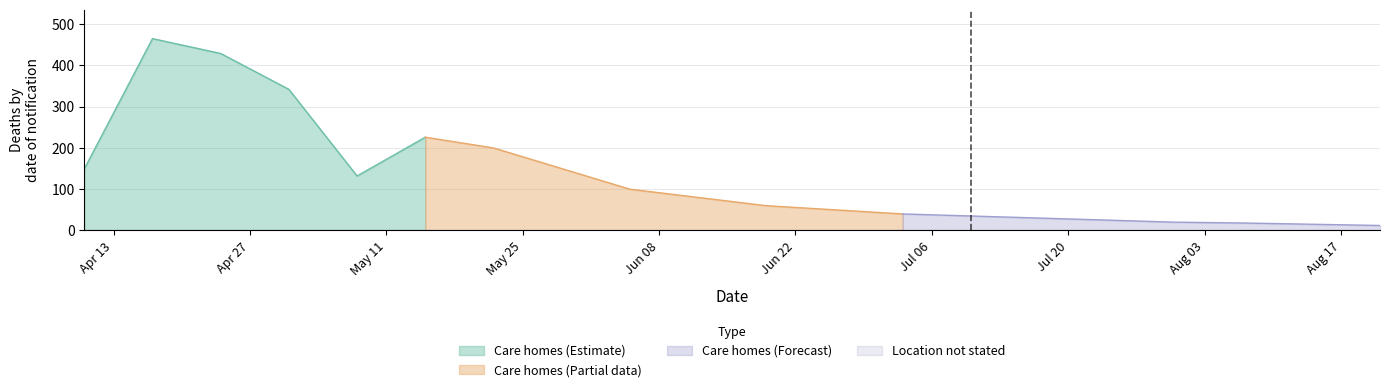

True or false: Care homes and Location not stated cross at least once.

False